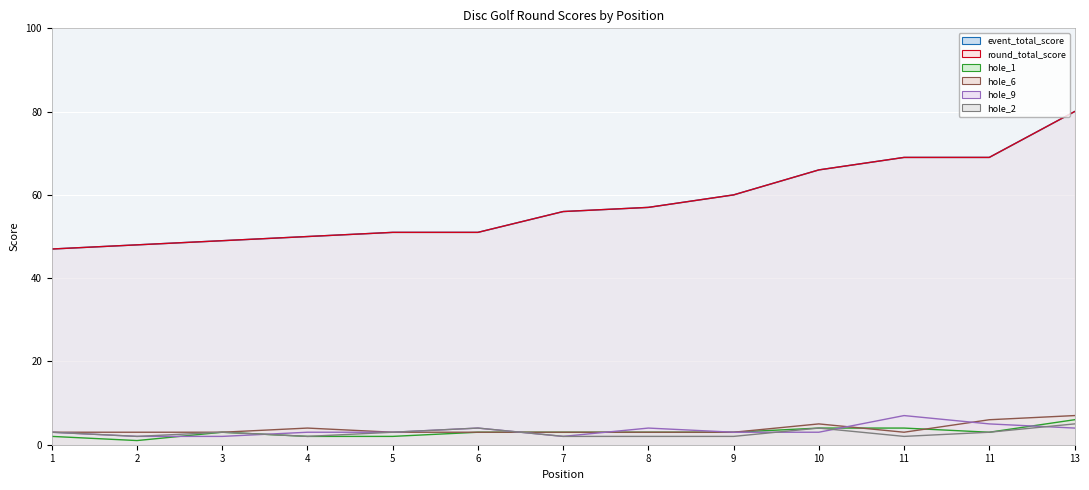

Is the value of round_total_score at 2 greater than the value of event_total_score at 1?

Yes